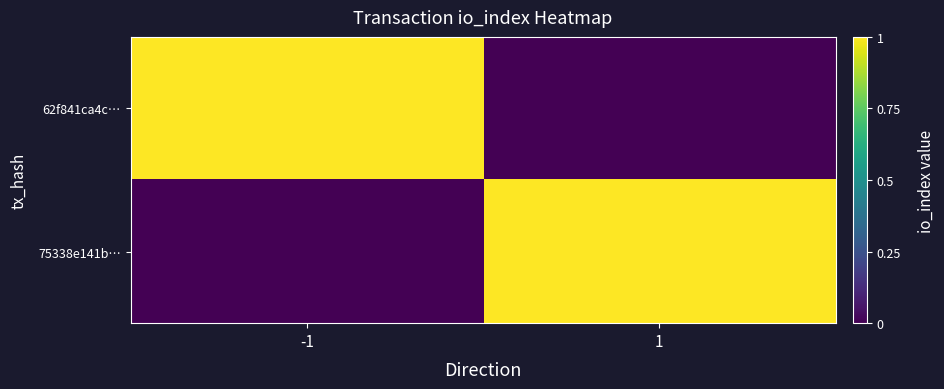

Rank the series at 1 from highest to lowest value.

75338e141b…, 62f841ca4c…